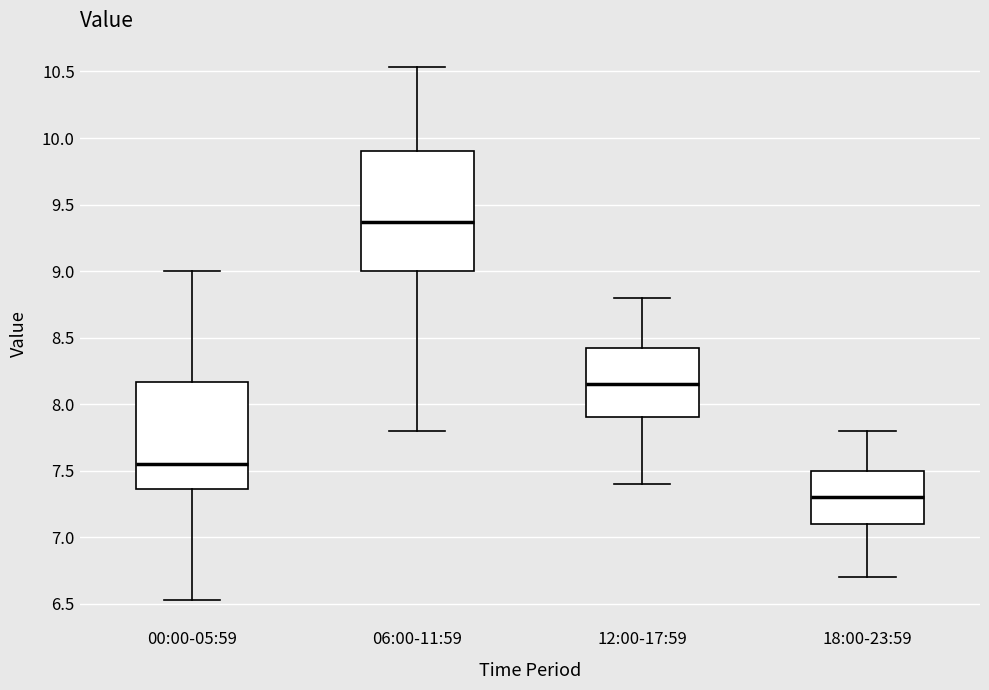

Reading left to right, read every box against the y-axis: the position of its median line, the range the box covers, and the ends of its whiskers. The values are not printed on the chart, so give them approximately, as read against the axis.

00:00-05:59: median 7.55, box 7.35 to 8.15, whiskers 6.55 to 9.00
06:00-11:59: median 9.35, box 9.00 to 9.90, whiskers 7.80 to 10.55
12:00-17:59: median 8.15, box 7.90 to 8.45, whiskers 7.40 to 8.80
18:00-23:59: median 7.30, box 7.10 to 7.50, whiskers 6.70 to 7.80